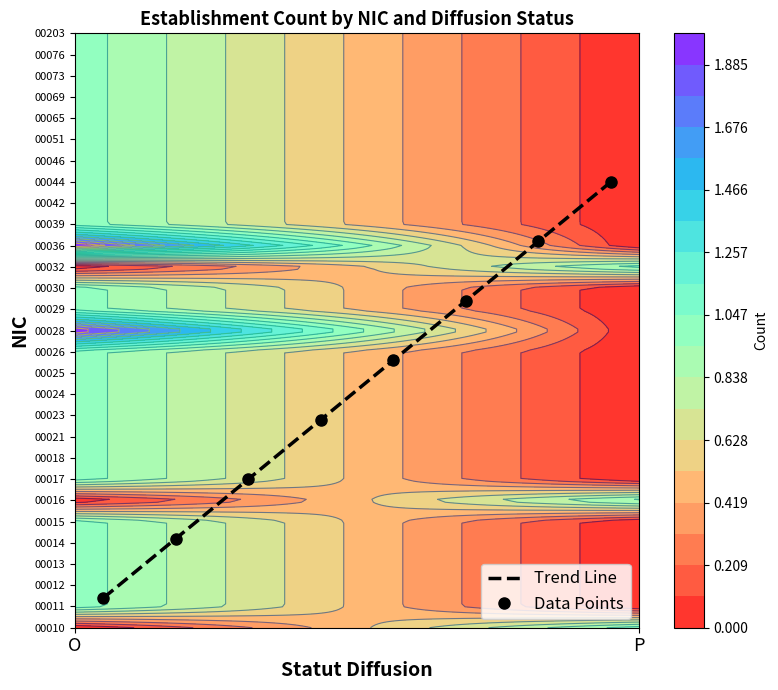

What is the sum of all Data Points values?

3.2